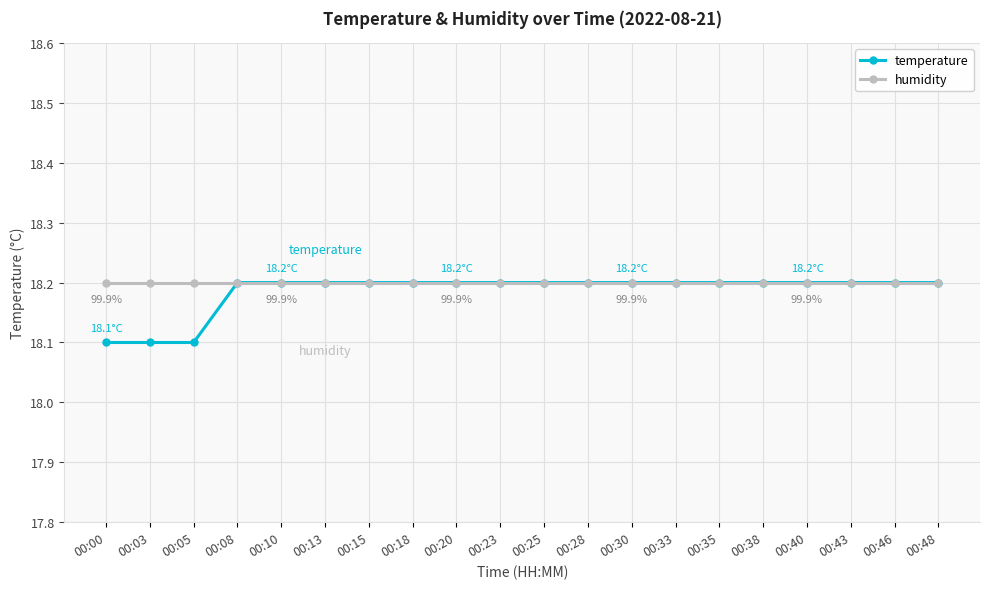

What is the lowest value of the temperature series?

18.1